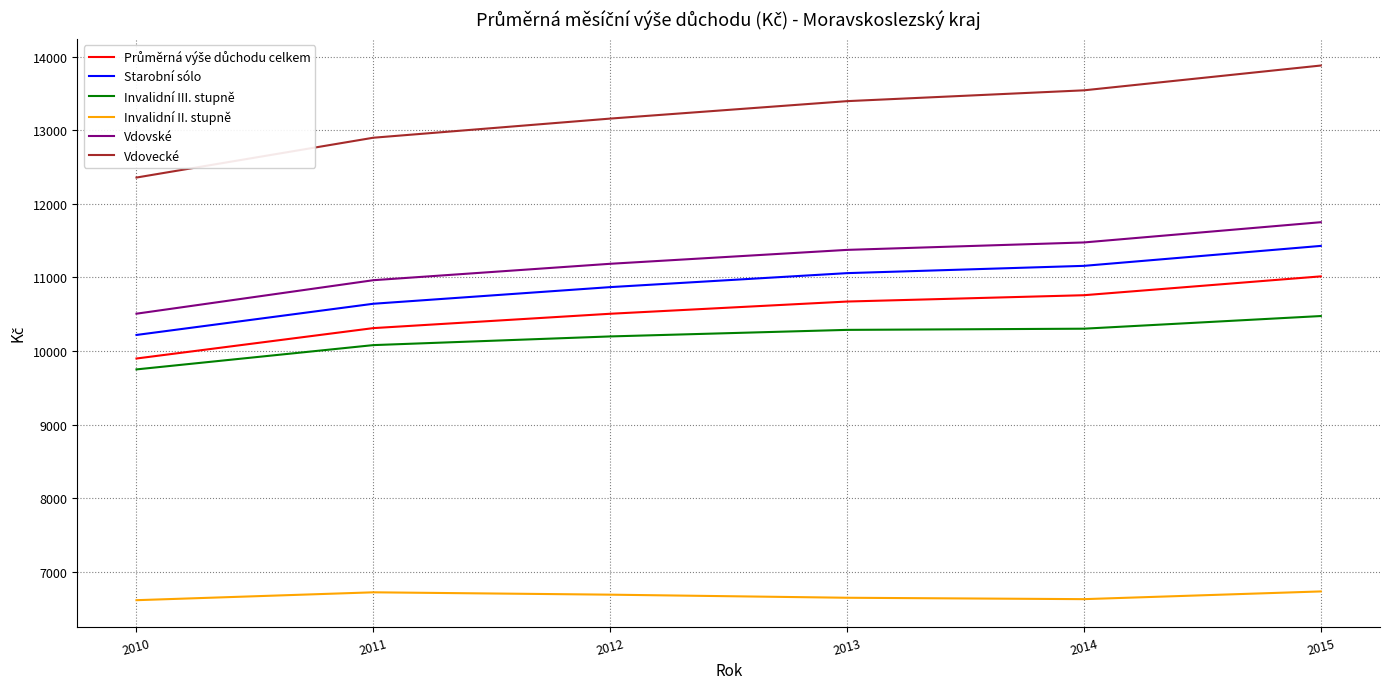

What is the difference between the maximum and minimum values in the Invalidní III. stupně series?

725